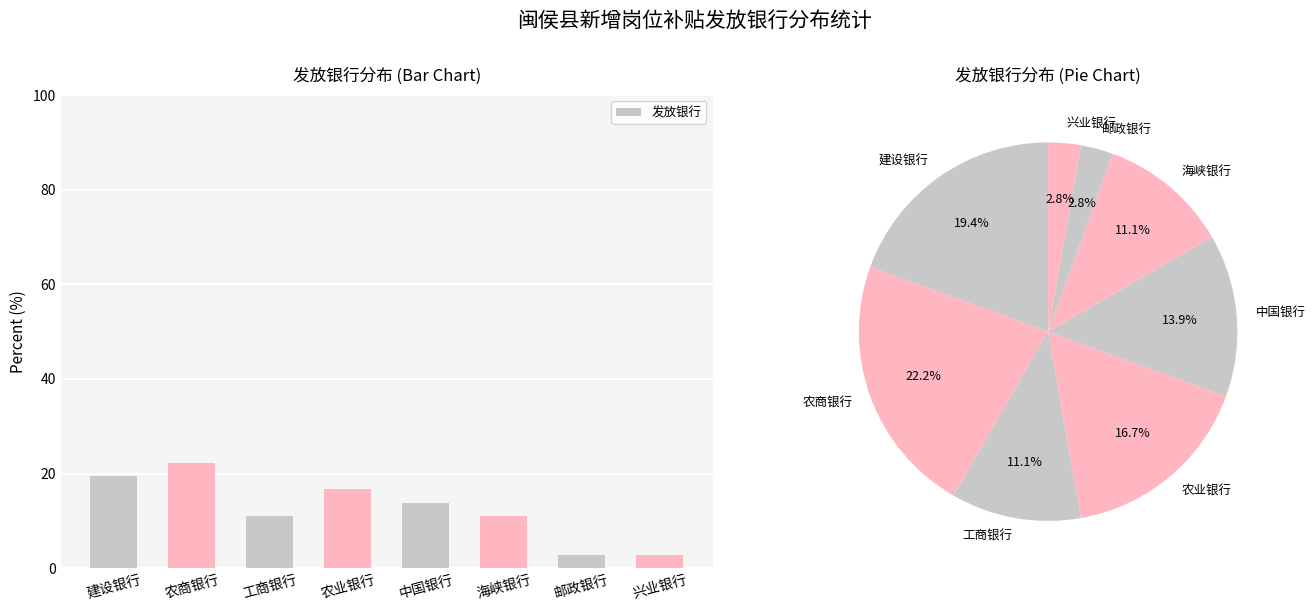

Reading right to left, list all the values displayed in this chart.

兴业银行=2.8	邮政银行=2.8	海峡银行=11.1	中国银行=13.9	农业银行=16.7	工商银行=11.1	农商银行=22.2	建设银行=19.4